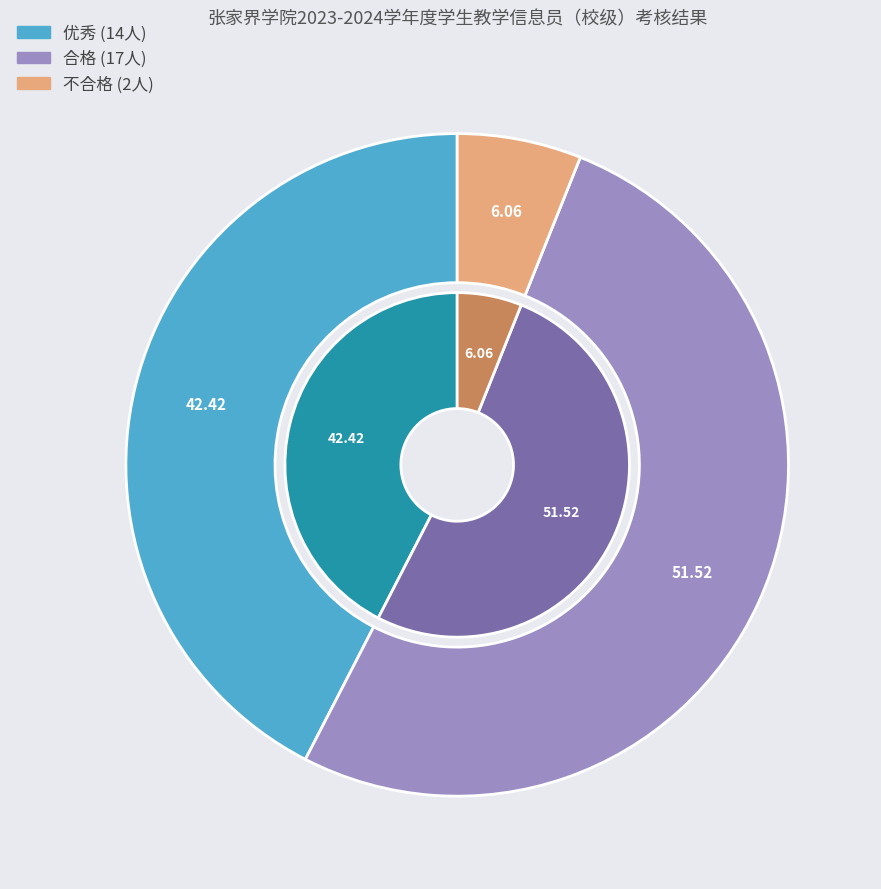

Which category has the biggest portion of the pie?

合格